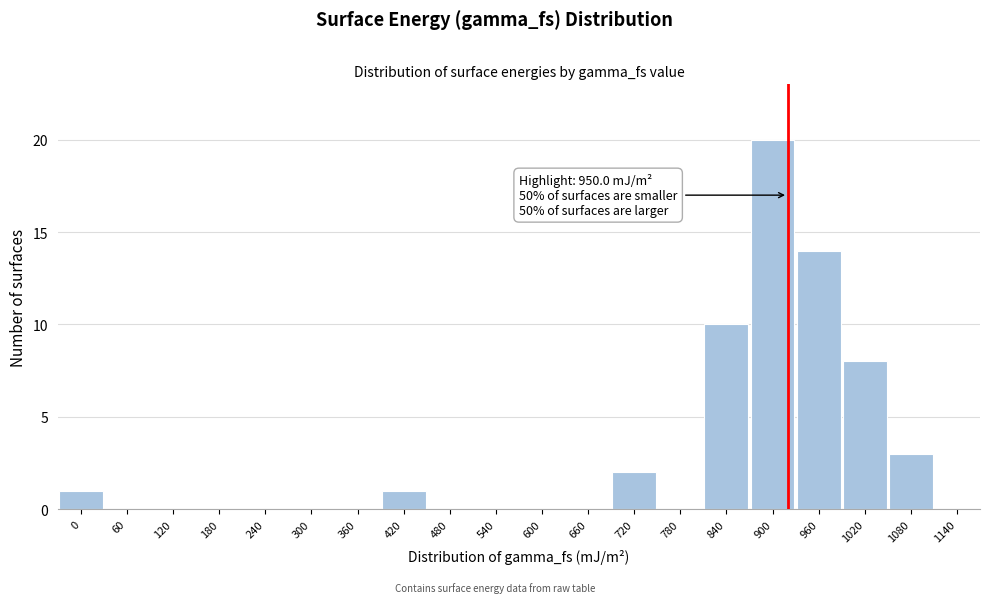

Reading right to left, what are all the values shown in this chart?

1140=0	1080=3	1020=8	960=14	900=20	840=10	780=0	720=2	660=0	600=0	540=0	480=0	420=1	360=0	300=0	240=0	180=0	120=0	60=0	0=1